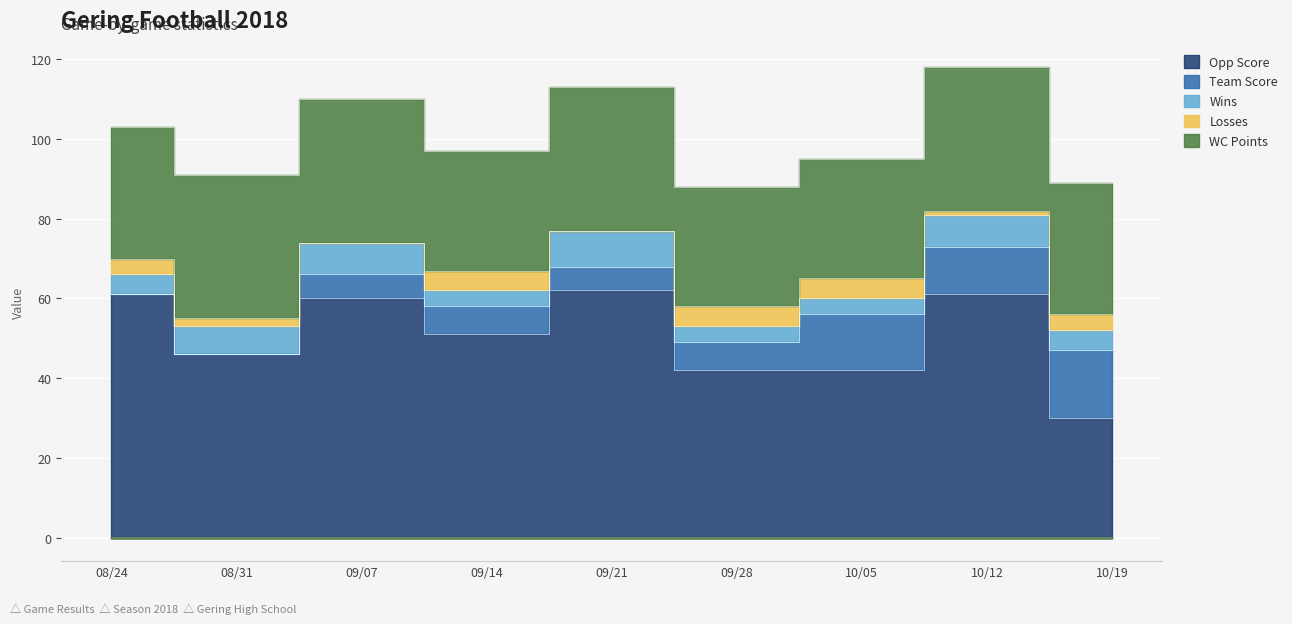

True or false: Opp Score and Wins cross at least once.

False